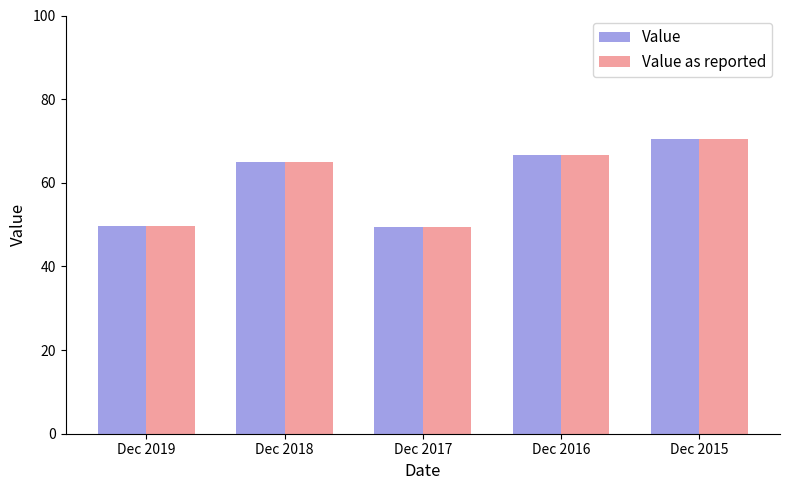

What is the maximum value shown in the chart?

70.6